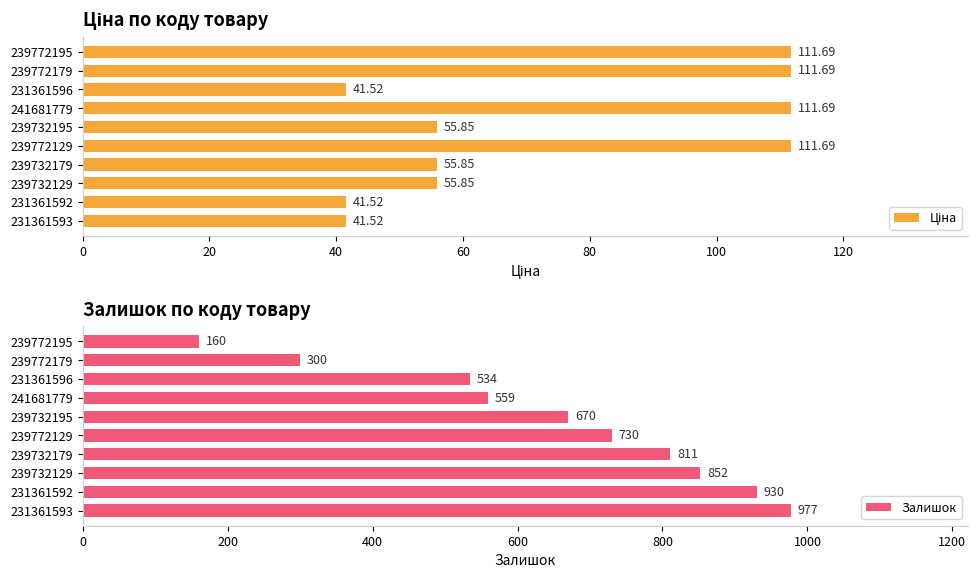

How many data points does each series have?

10